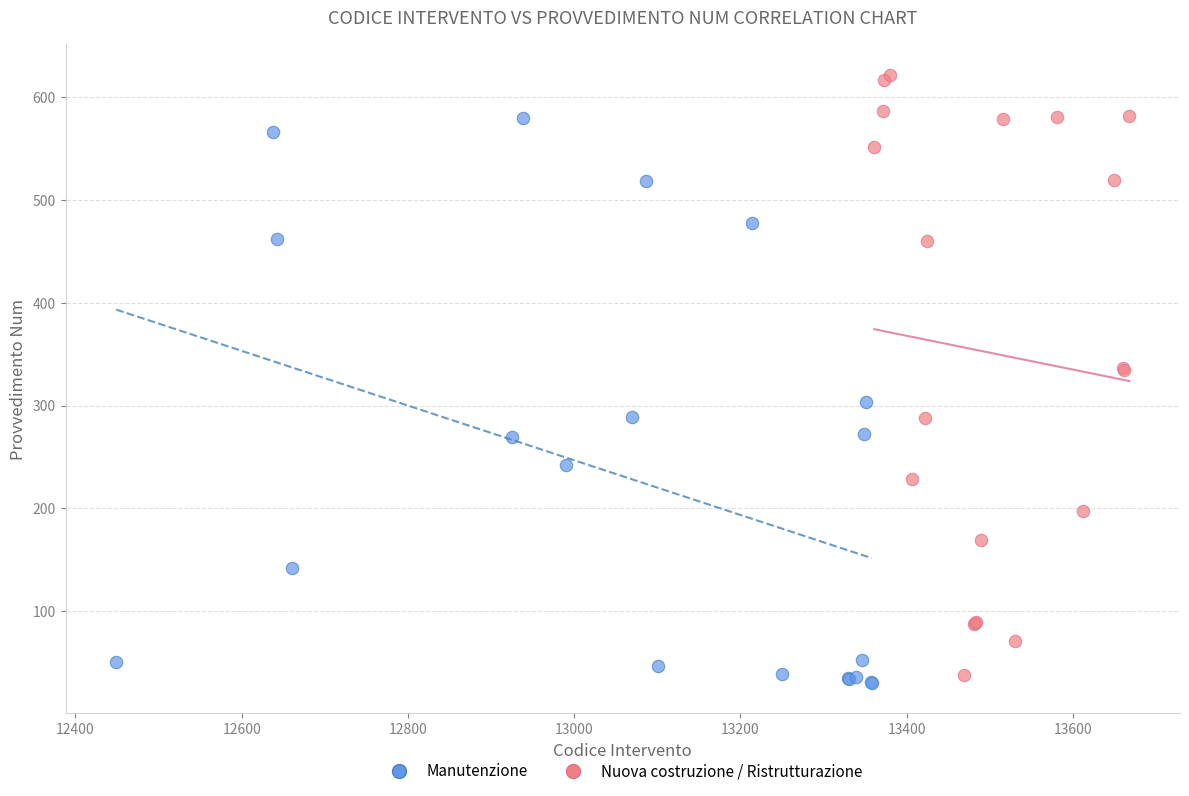

Which series reaches the minimum Y coordinate?

Manutenzione